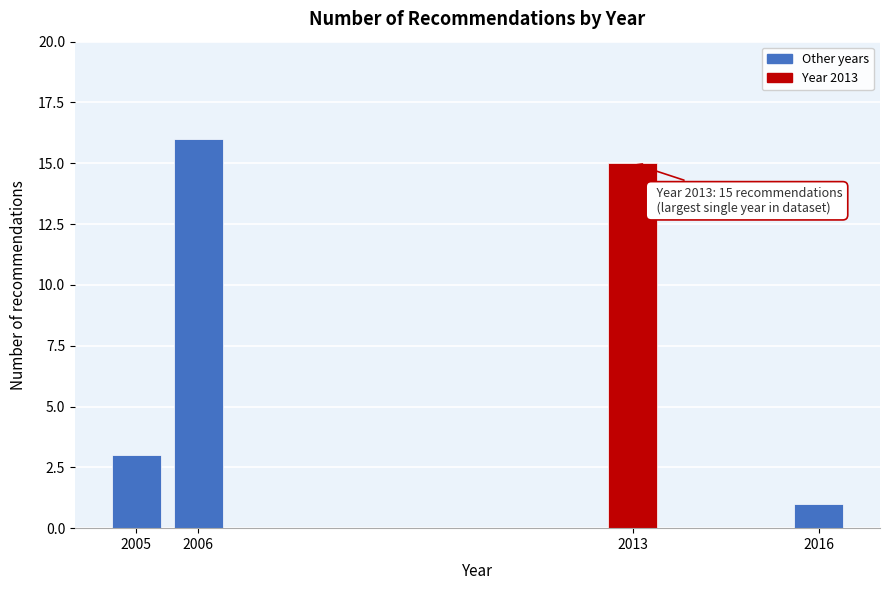

Reading left to right, list all the values displayed in this chart.

3	16	15	1